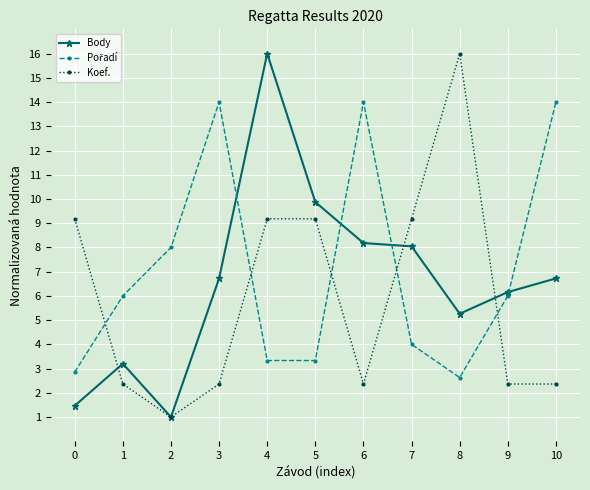

Where is the first local minimum for Body?

2